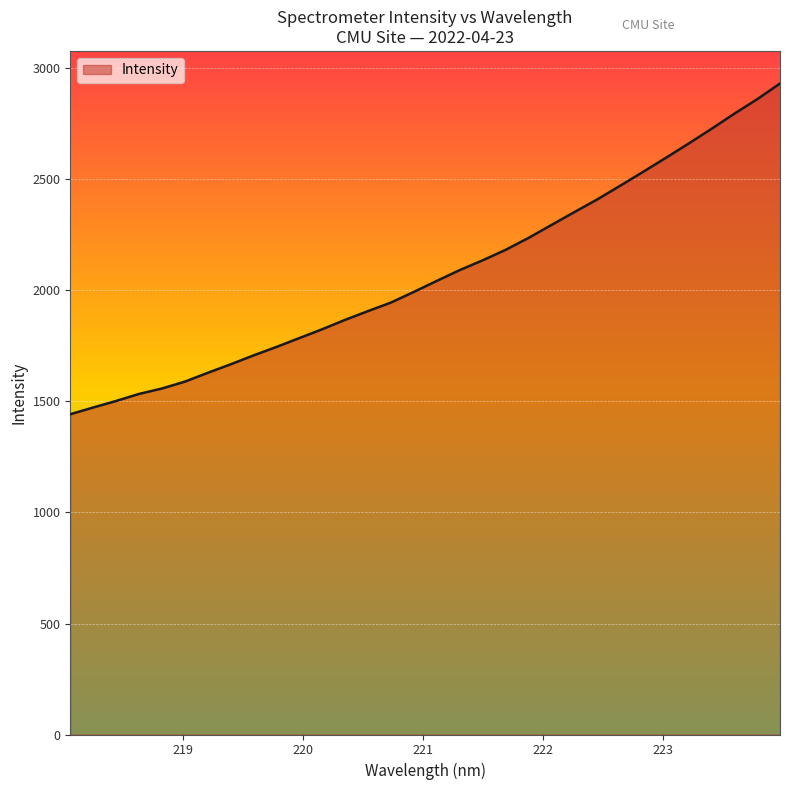

How many categories are shown in the chart?

32